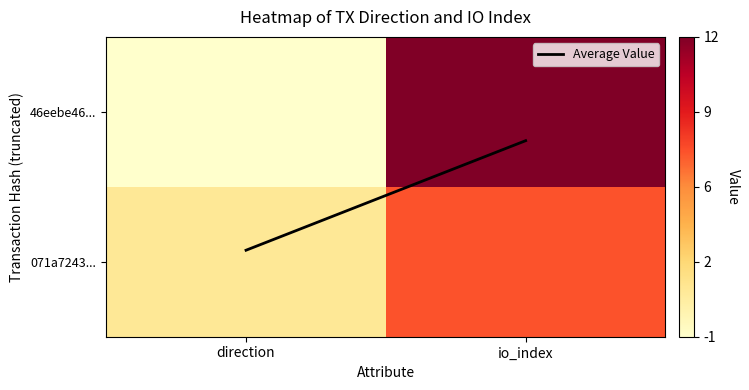

Count the number of categories in the chart.

2